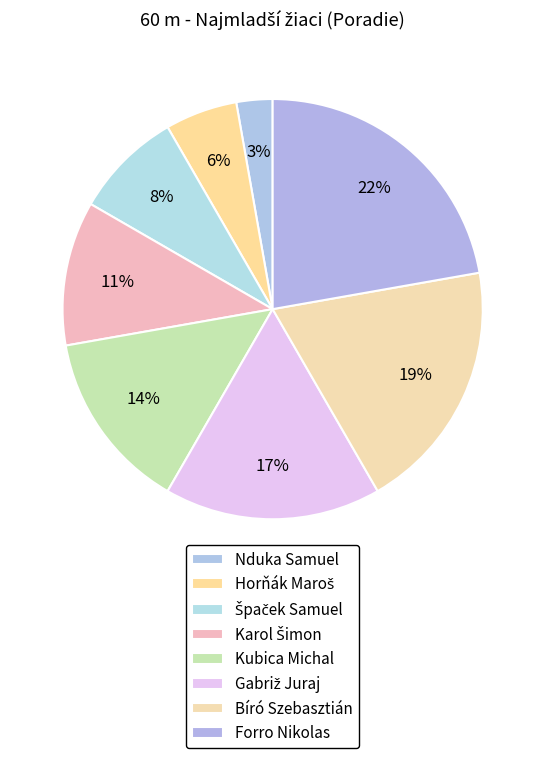

Between Gabriž Juraj and Bíró Szebasztián, which is larger?

Bíró Szebasztián